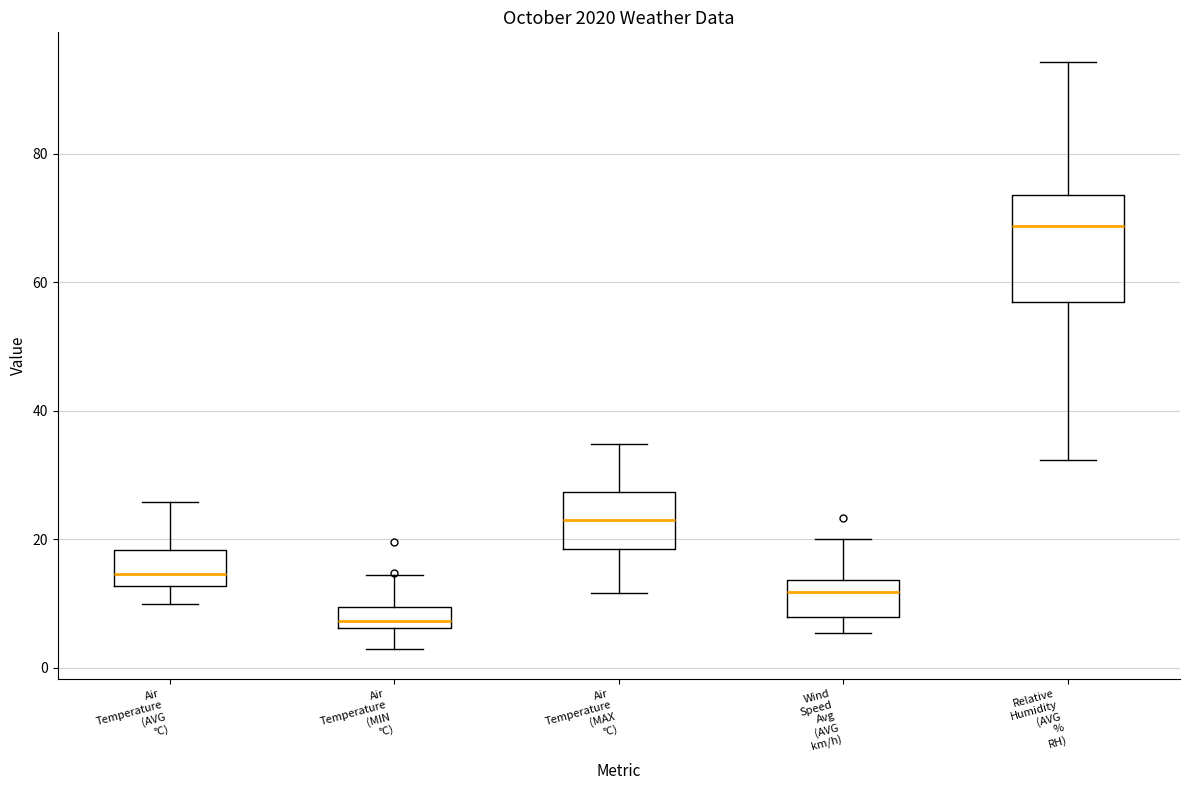

Which box's median line is the highest?

Relative Humidity (AVG % RH)